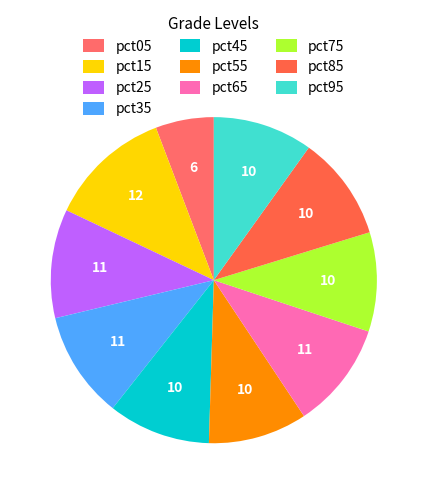

Combined, what portion of the pie is pct65 and pct45?

20.7%